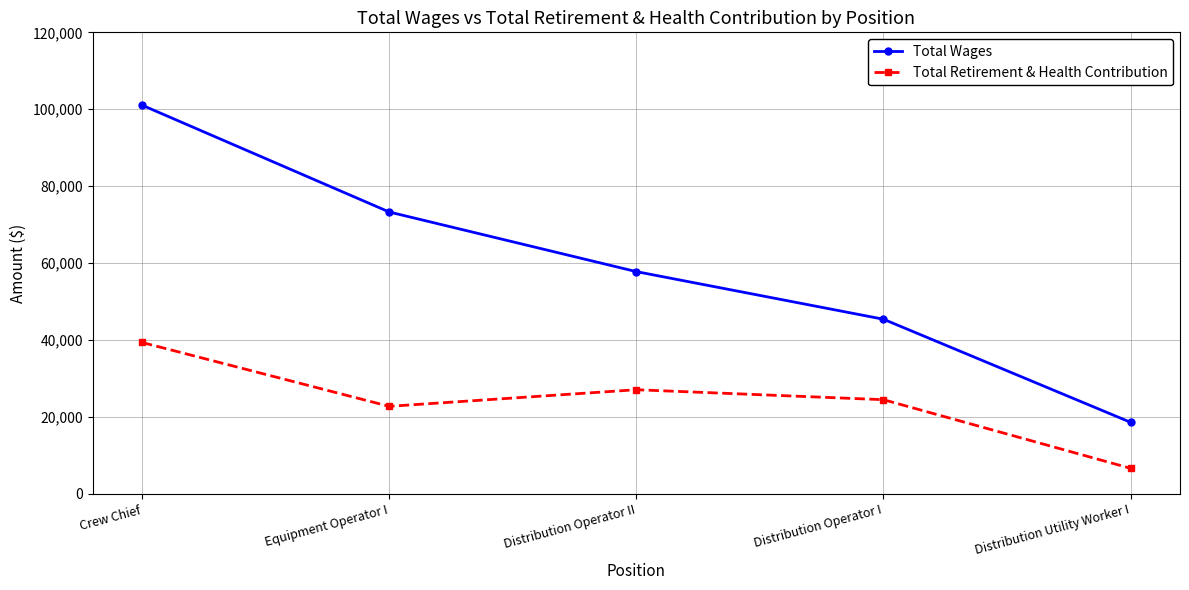

How many categories are shown in the chart?

5